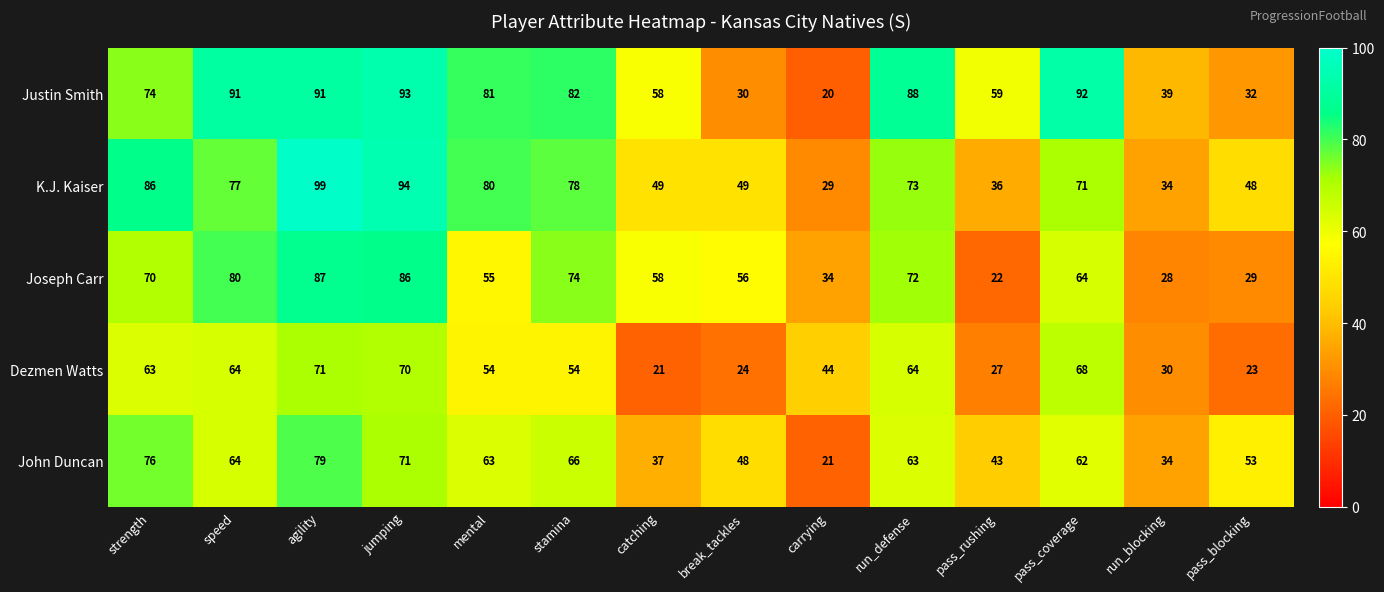

What is the difference between the highest and lowest values at mental?

27